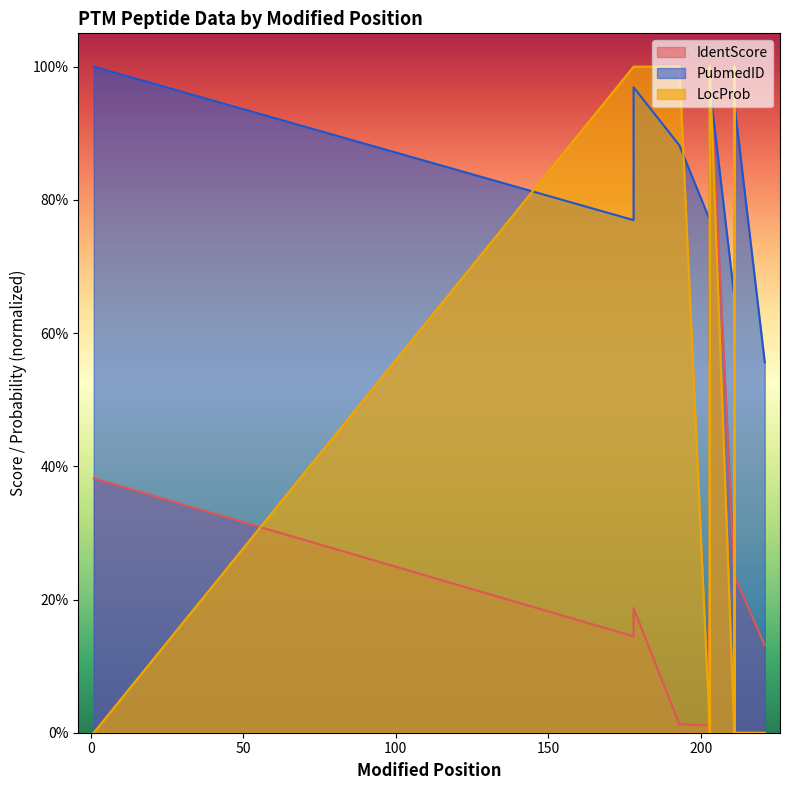

Rank the categories by PubmedID_norm value from highest to lowest.

1, 178, 203, 211, 203, 203, 203, 211, 211, 211, 211, 203, 193, 203, 211, 178, 203, 203, 211, 211, 211, 211, 211, 203, 211, 211, 211, 211, 211, 211, 211, 211, 211, 203, 203, 211, 221